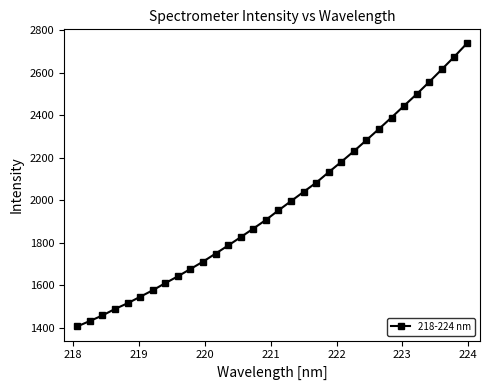

What is the value of the 14th point from the left?

1825.8